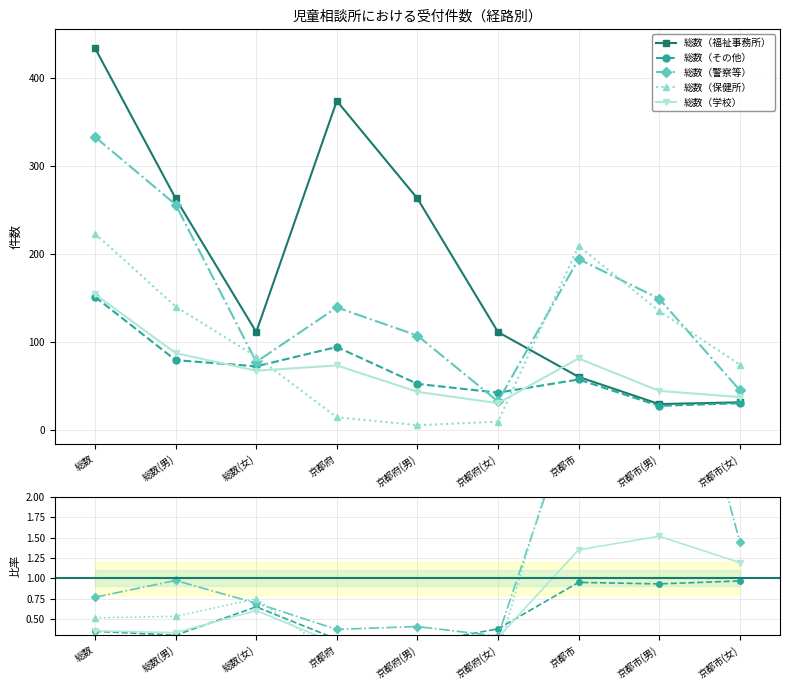

Is the value of 総数（その他） at 総数 greater than the value of 総数（保健所） at 京都府(男)?

Yes